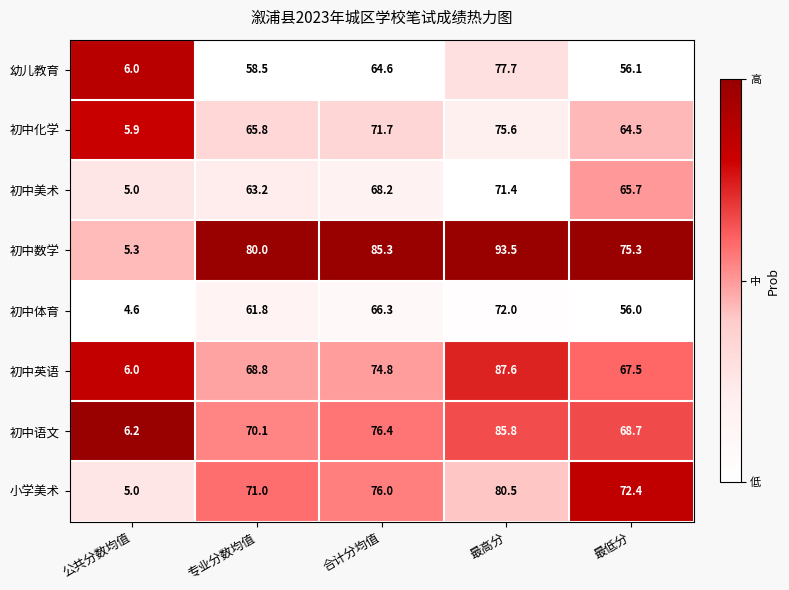

Where is 初中英语 nearest to the value 46?

最低分